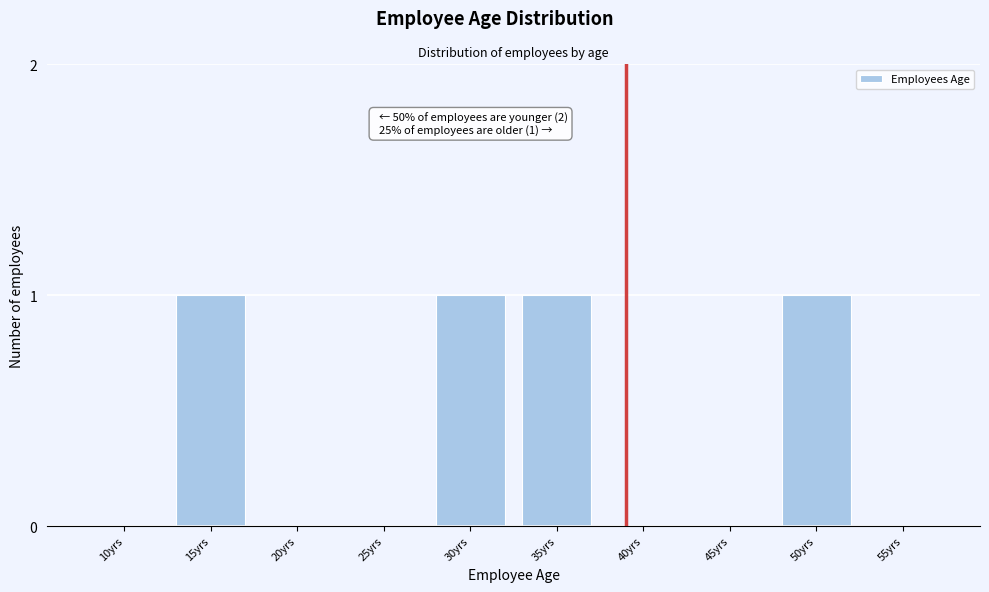

Reading left to right, extract all data points from this chart.

10yrs=0	15yrs=1	20yrs=0	25yrs=0	30yrs=1	35yrs=1	40yrs=0	45yrs=0	50yrs=1	55yrs=0